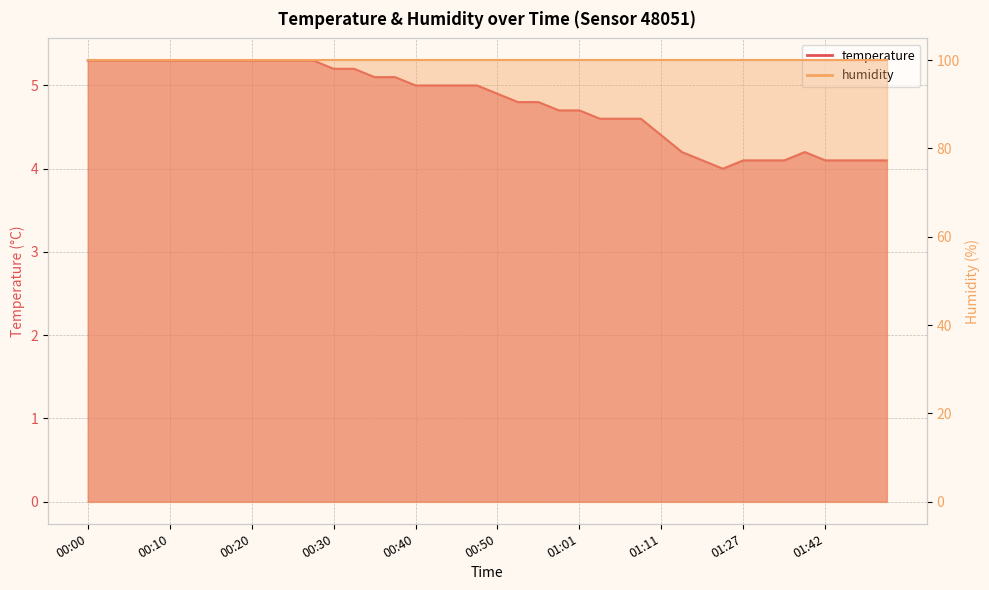

What is the change in value from 00:25 to 00:38?

-0.2